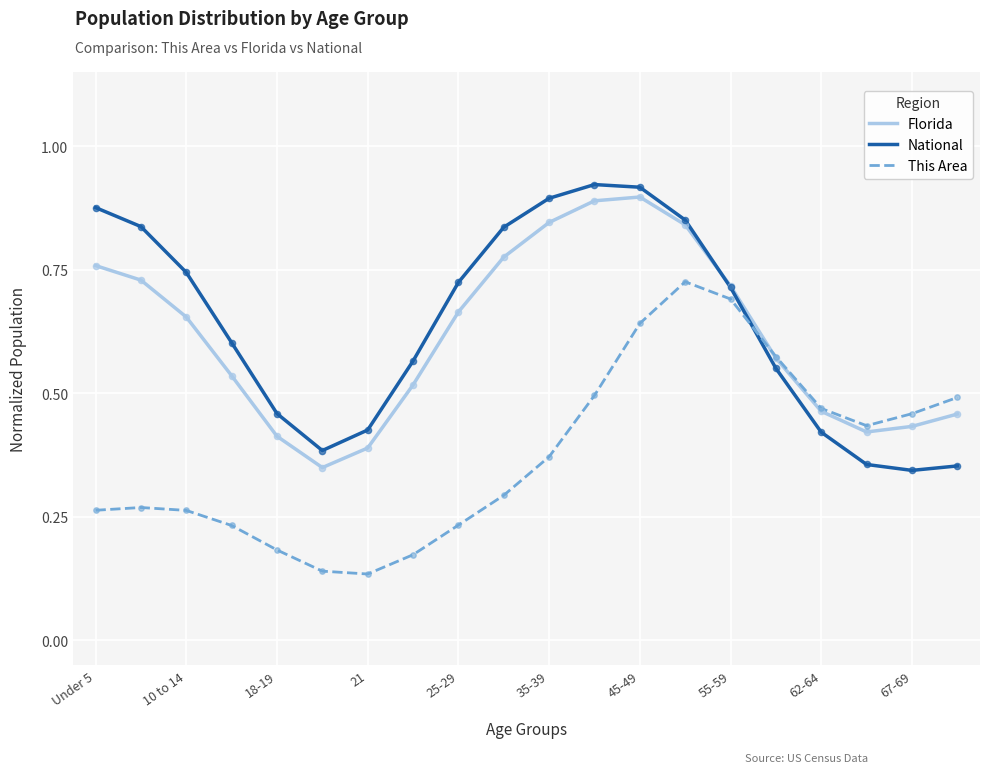

After their last crossing, which series has the higher values: This Area or National?

This Area